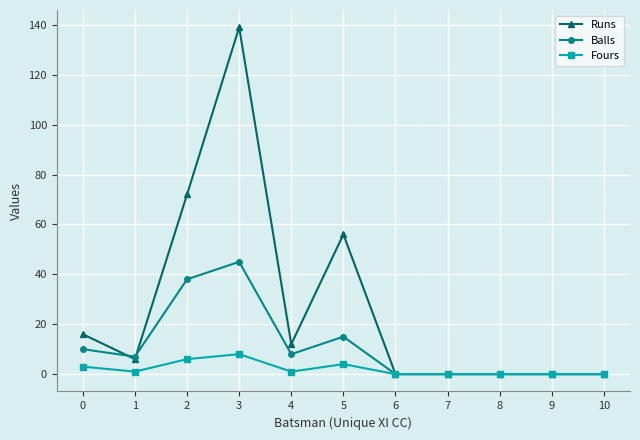

The value of Fours at 2 is 6. True or false?

True